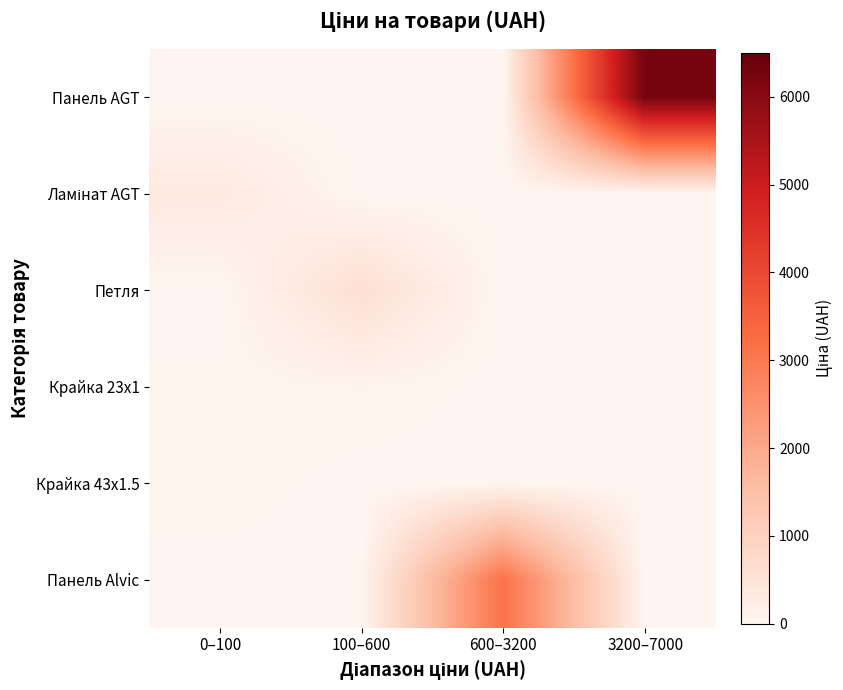

At how many categories does at least one series exceed 1632?

2